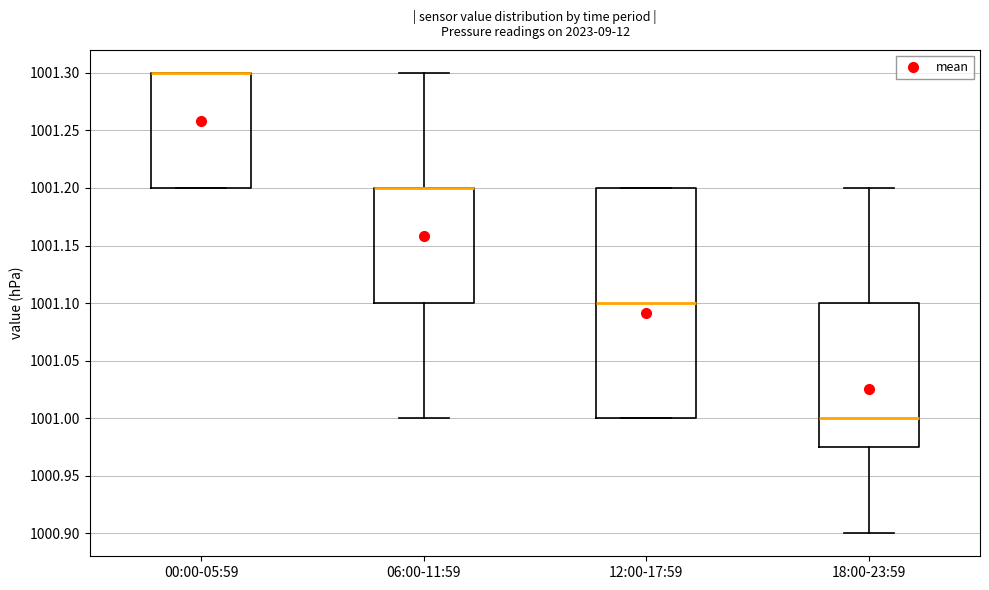

Reading left to right, read every box against the y-axis: the position of its median line, the range the box covers, and the ends of its whiskers. The values are not printed on the chart, so give them approximately, as read against the axis.

00:00-05:59: median 1001.300 (drawn on the box's upper edge), box 1001.200 to 1001.300, whiskers 1001.200 to 1001.300
06:00-11:59: median 1001.200 (drawn on the box's upper edge), box 1001.100 to 1001.200, whiskers 1001.000 to 1001.300
12:00-17:59: median 1001.100, box 1001.000 to 1001.200, whiskers 1001.000 to 1001.200
18:00-23:59: median 1001.000, box 1000.975 to 1001.100, whiskers 1000.900 to 1001.200